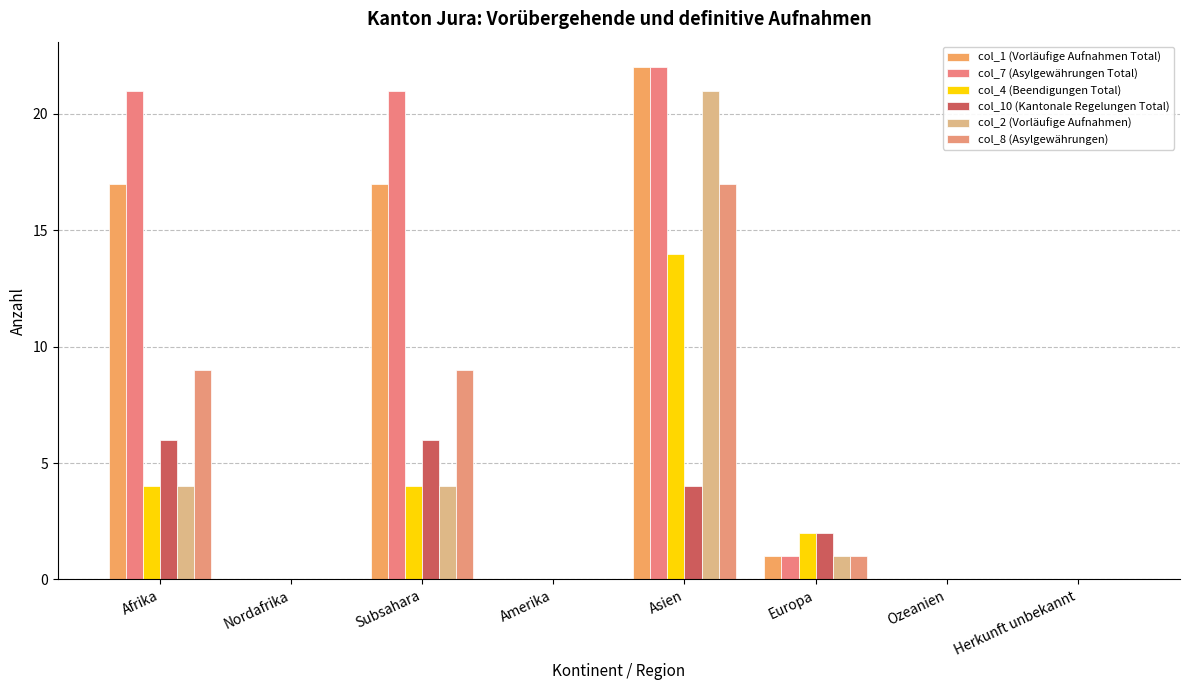

The col_10 (Kantonale Regelungen Total) series shows 0 at Herkunft unbekannt. True or false?

True